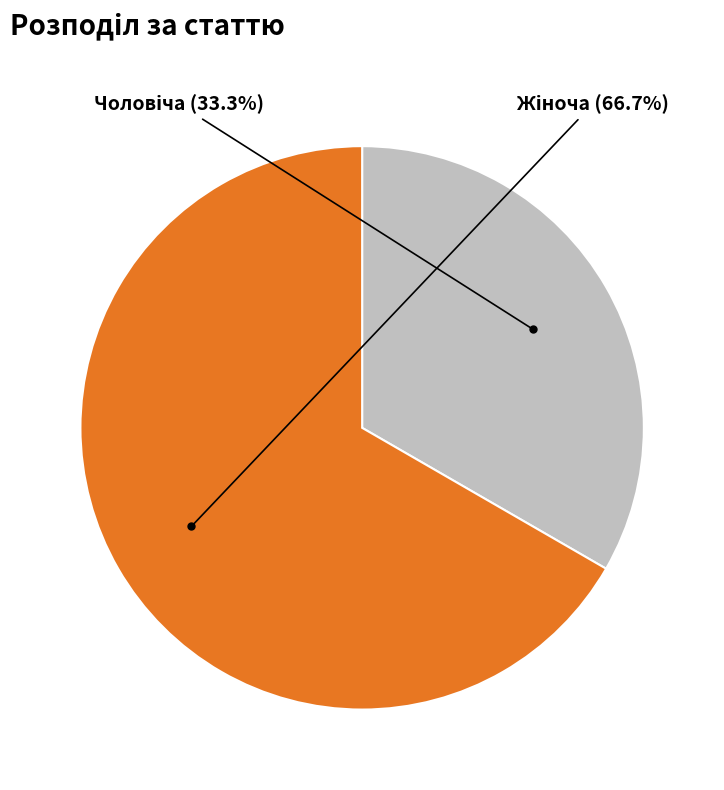

Is there a majority slice in this chart?

Yes